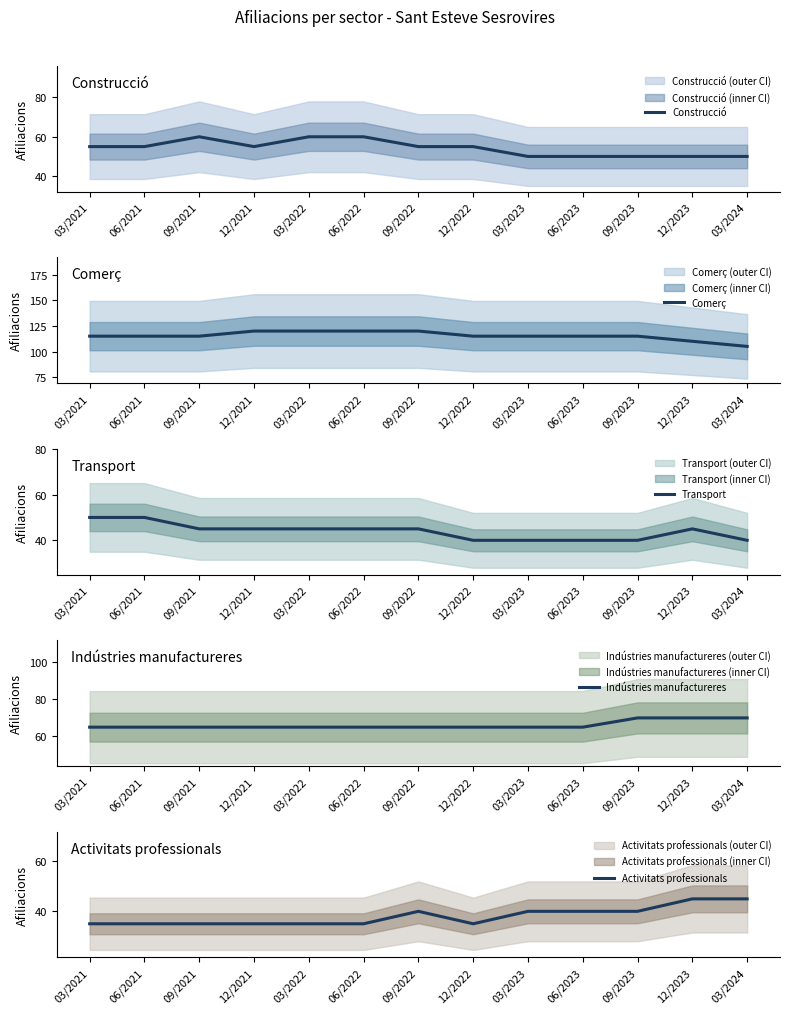

What is the total value across all series at 03/2023?

310